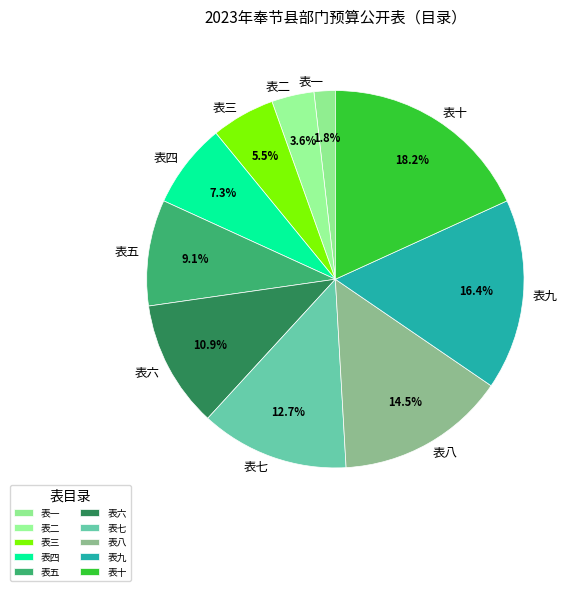

To the nearest percent, what is the average slice percentage?

10%